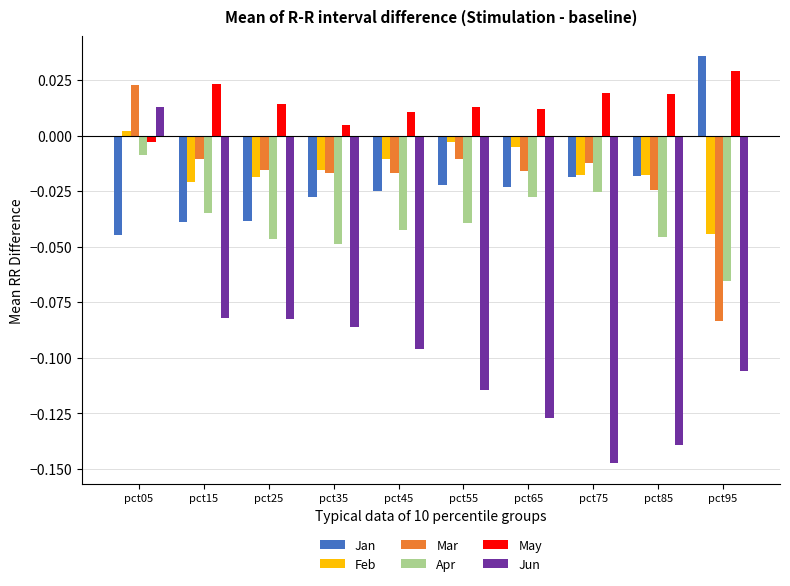

Which series has the largest total across all categories?

May